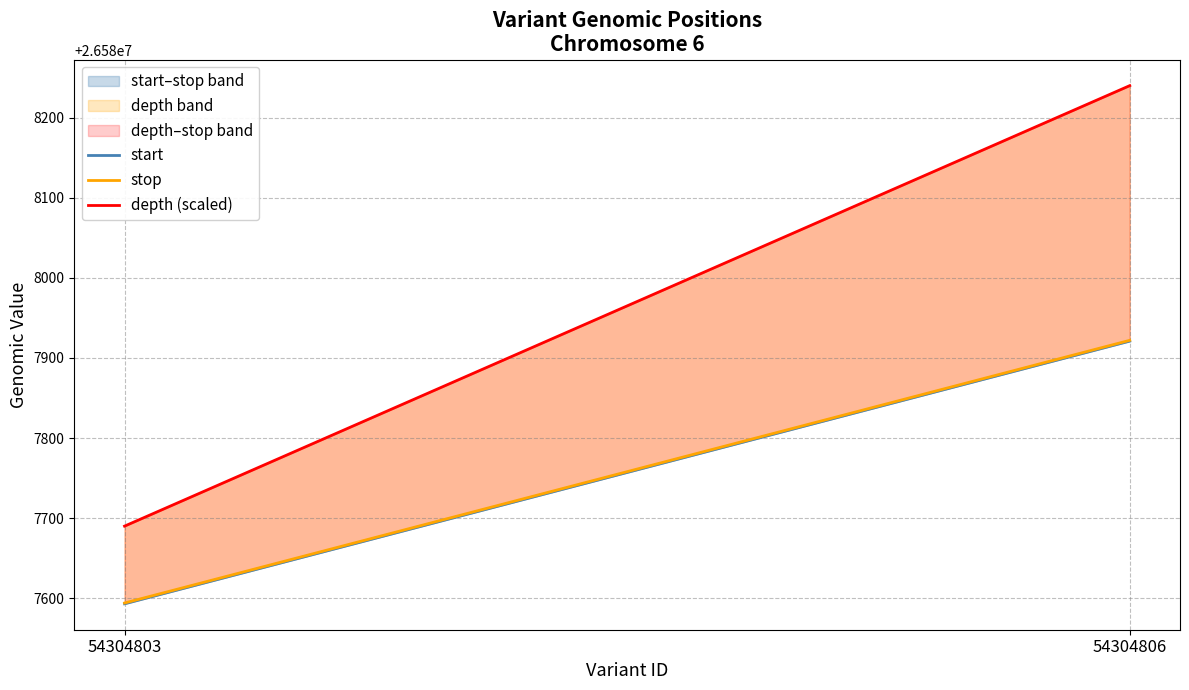

At which label does stop reach its peak?

54304806